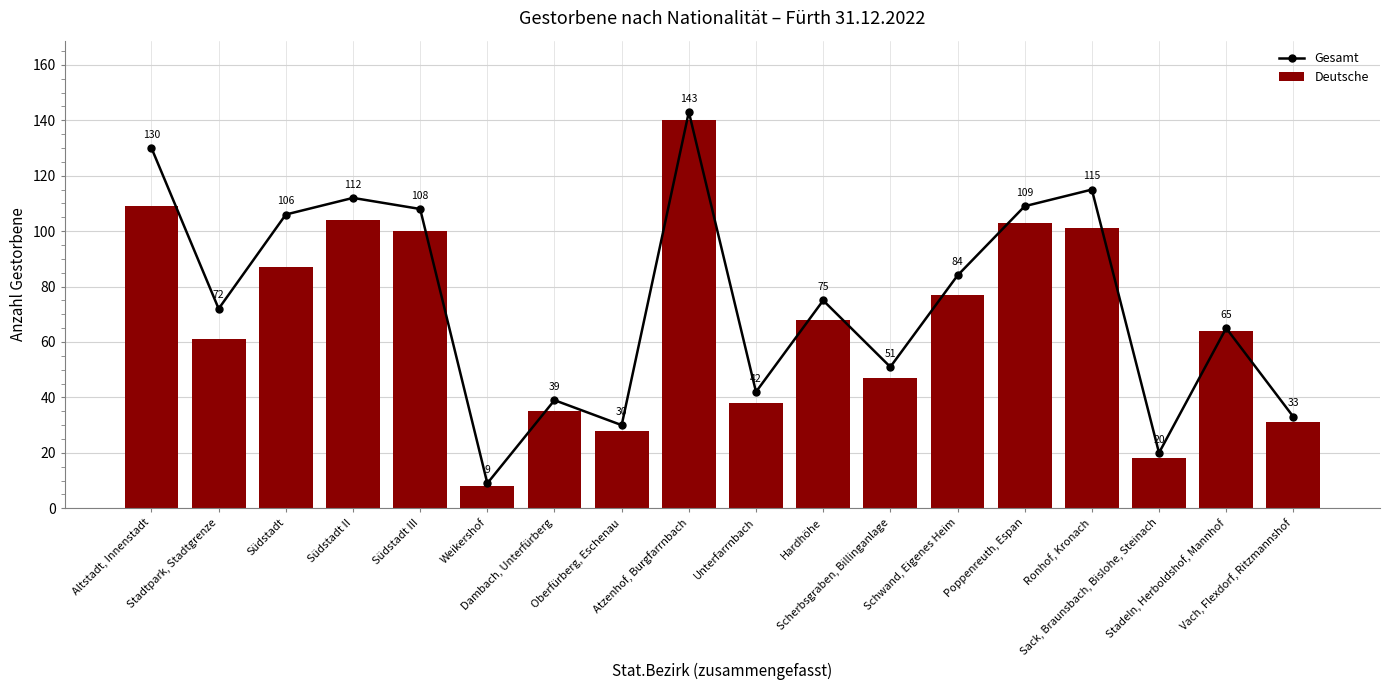

How many data points in Deutsche are less than 68?

9